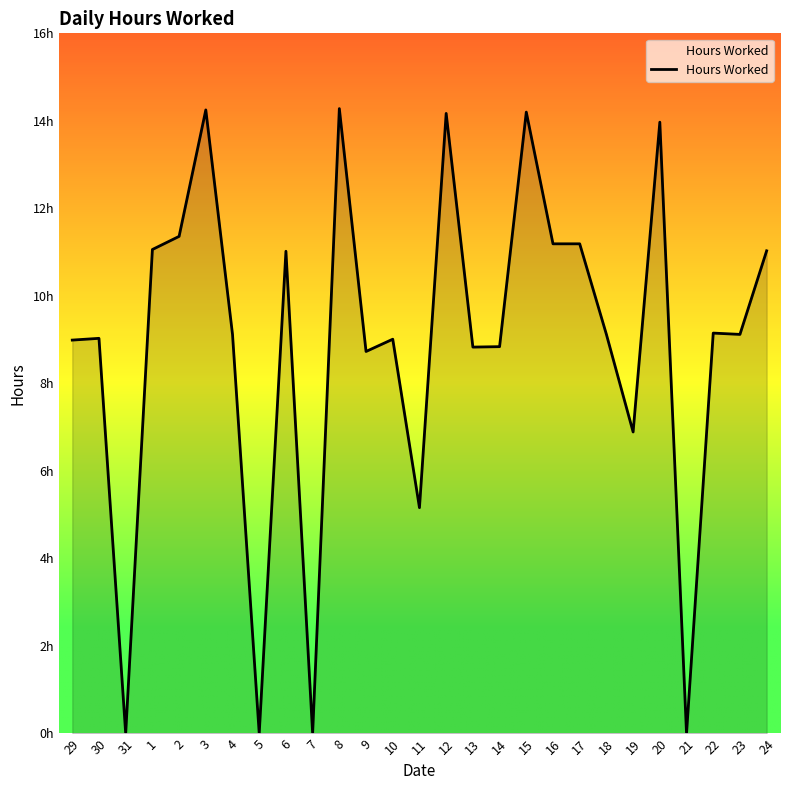

Rank the categories by value from lowest to highest.

31, 5, 7, 21, 11, 19, 9, 13, 14, 29, 10, 30, 4, 18, 23, 22, 6, 24, 1, 16, 17, 2, 20, 12, 15, 3, 8